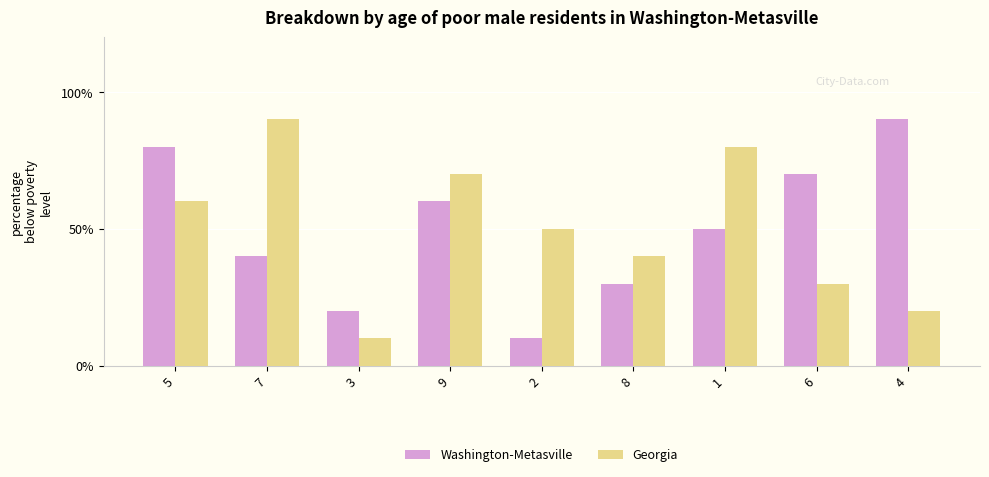

Which series changed the most between 3 and 1?

Georgia